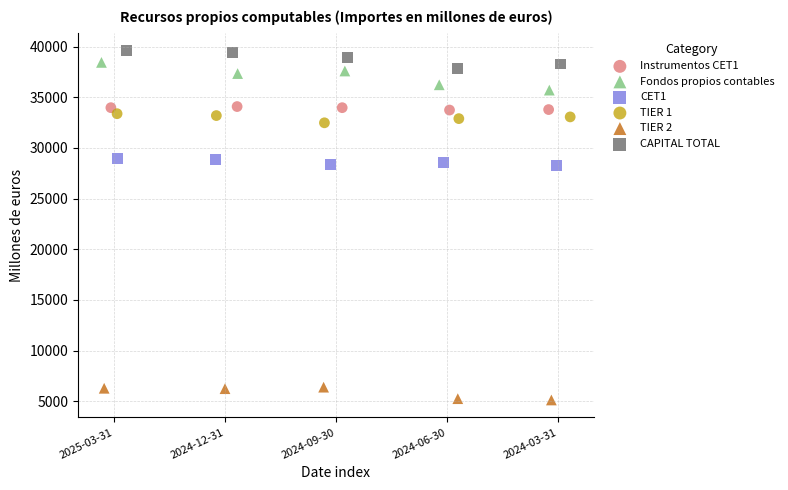

Which series reaches the minimum Y coordinate?

TIER 2